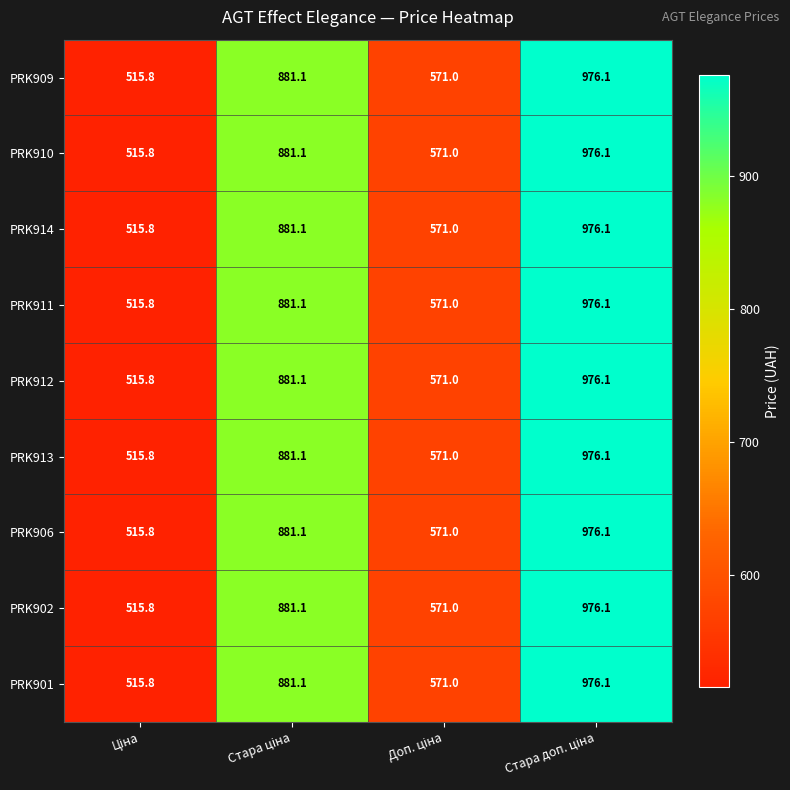

What is the maximum value shown in the chart?

976.1